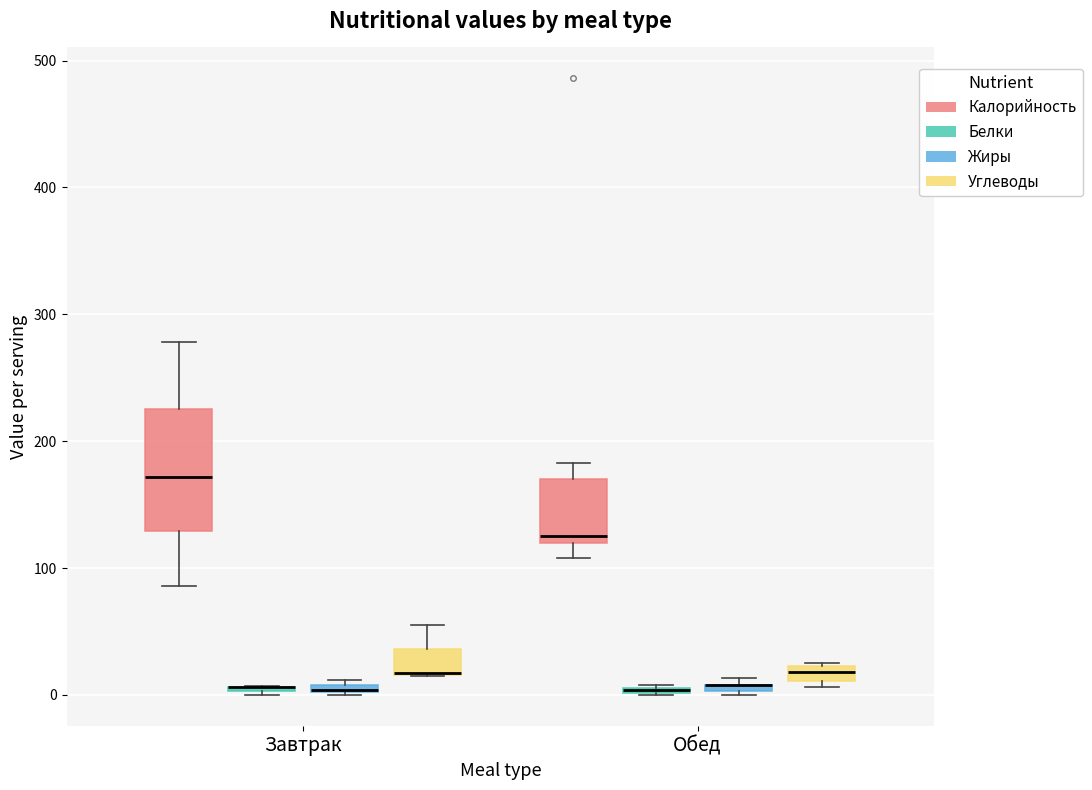

Comparing the boxes themselves (not the whiskers), which one is the tallest?

Завтрак (Калорийность)